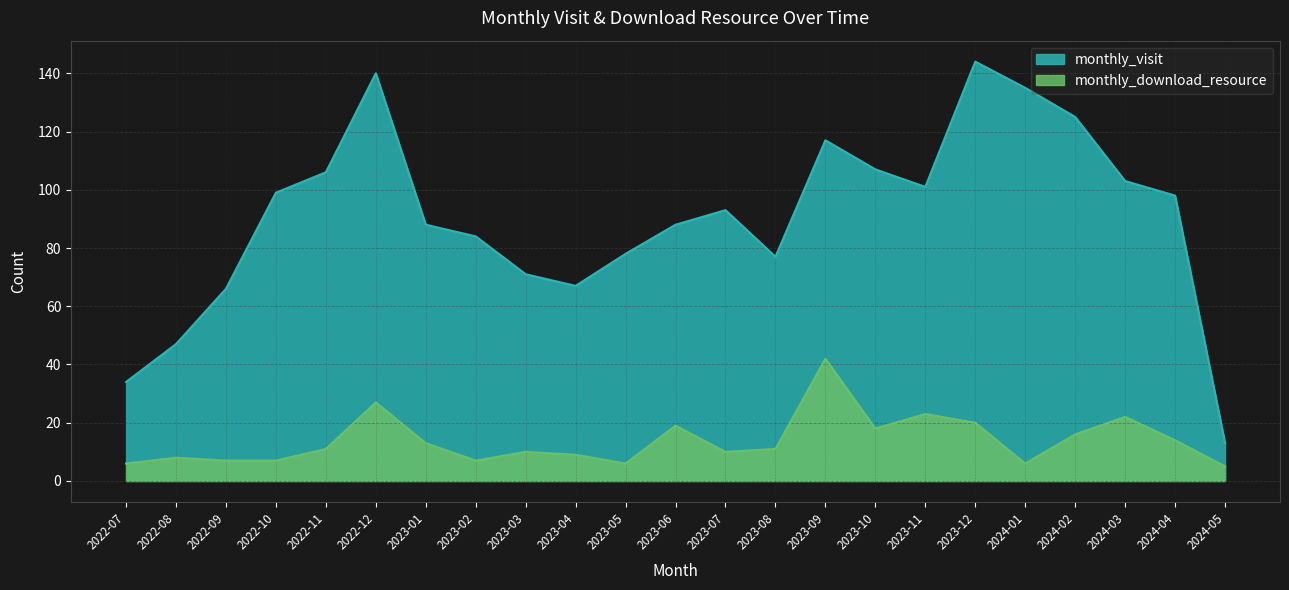

What is the difference between the monthly_download_resource values at 2024-02 and 2022-12?

11